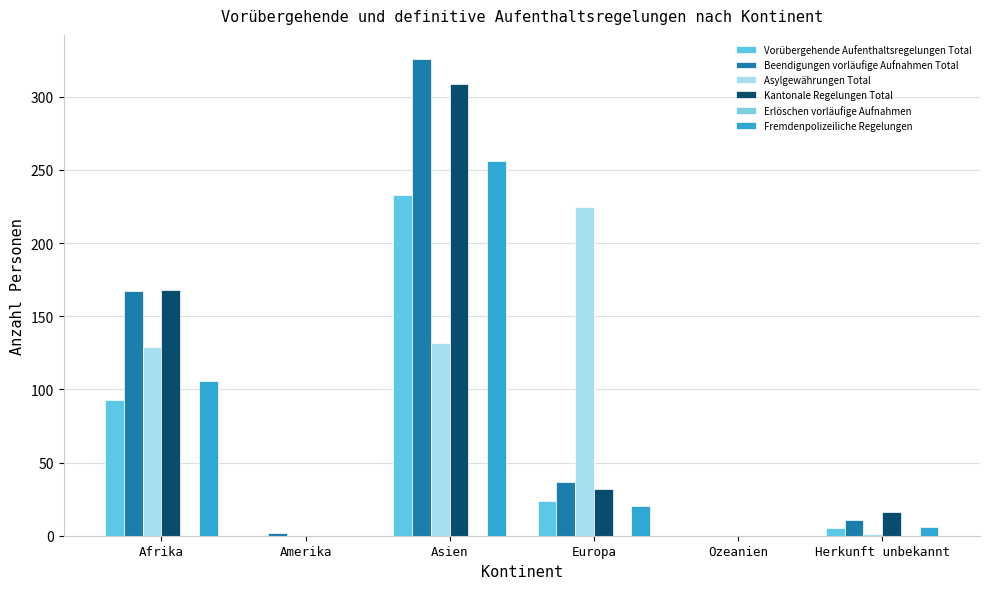

At which category is the sum across all series the highest?

Asien